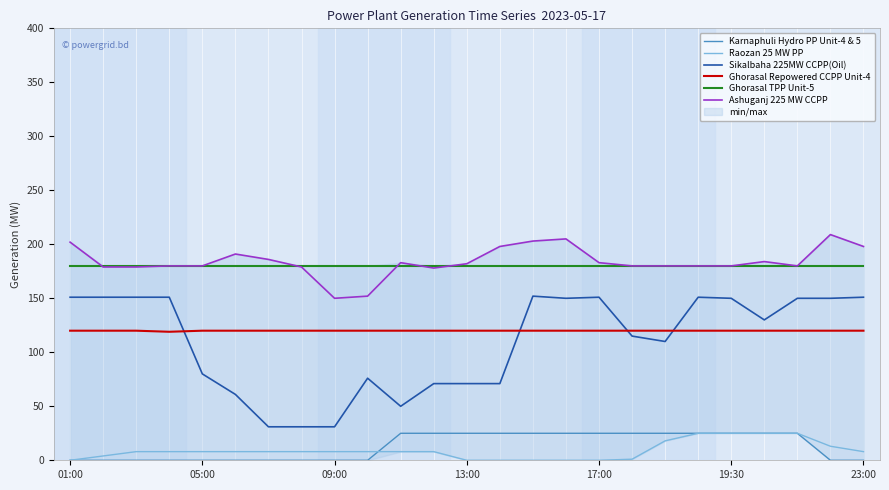

What is the total value across all series at 18?

633